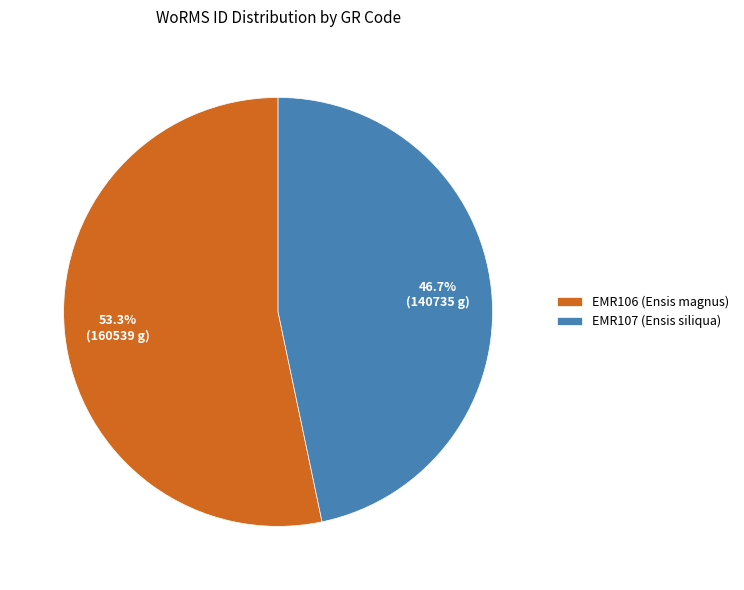

Is EMR106 (Ensis magnus) the majority of the pie?

Yes